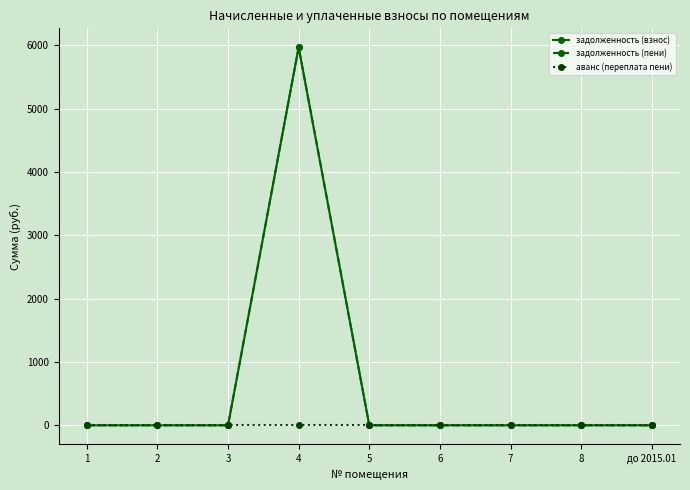

At which category is the sum across all series the highest?

4